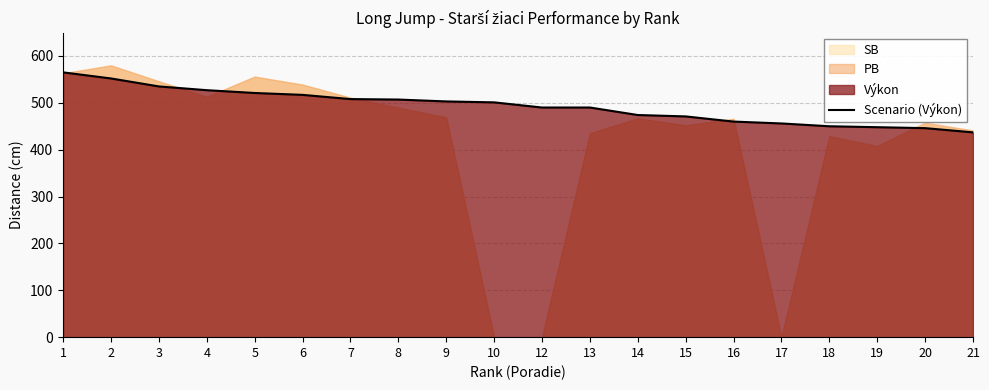

How many lines are shown in the chart?

1